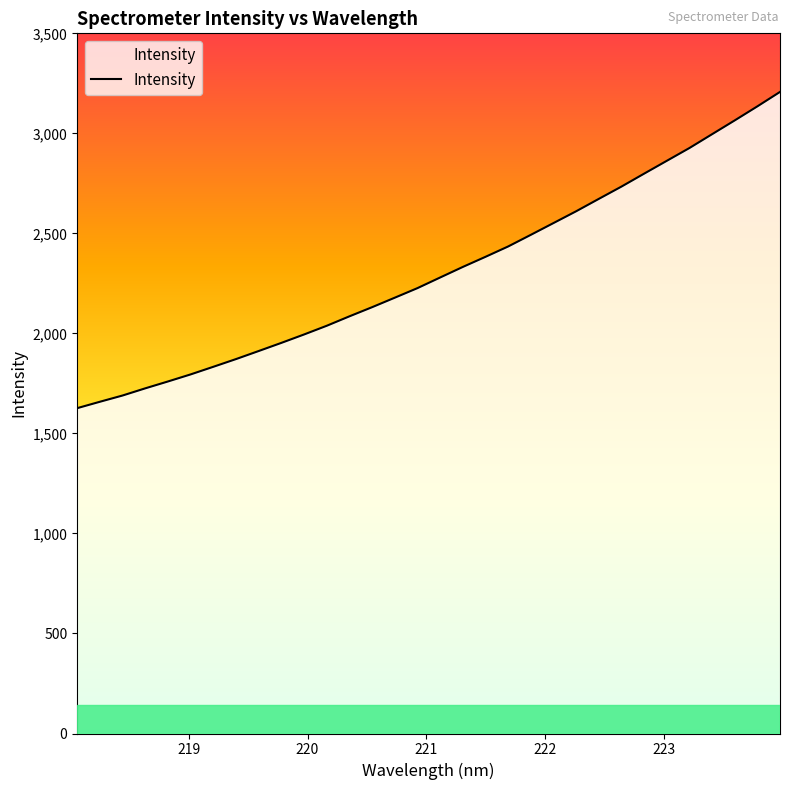

What is the difference between the values at 218.0596 and 220.3533?

459.1